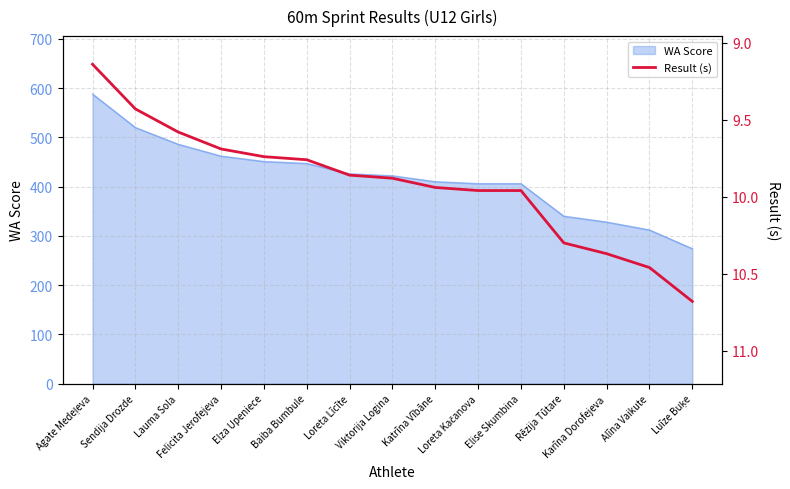

What is the highest value of the WA Score series?

588